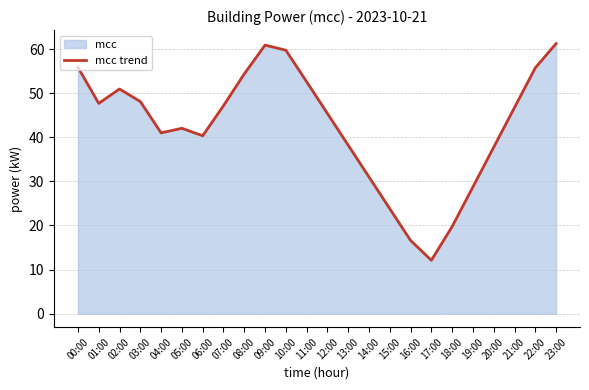

How many categories are shown in the chart?

24